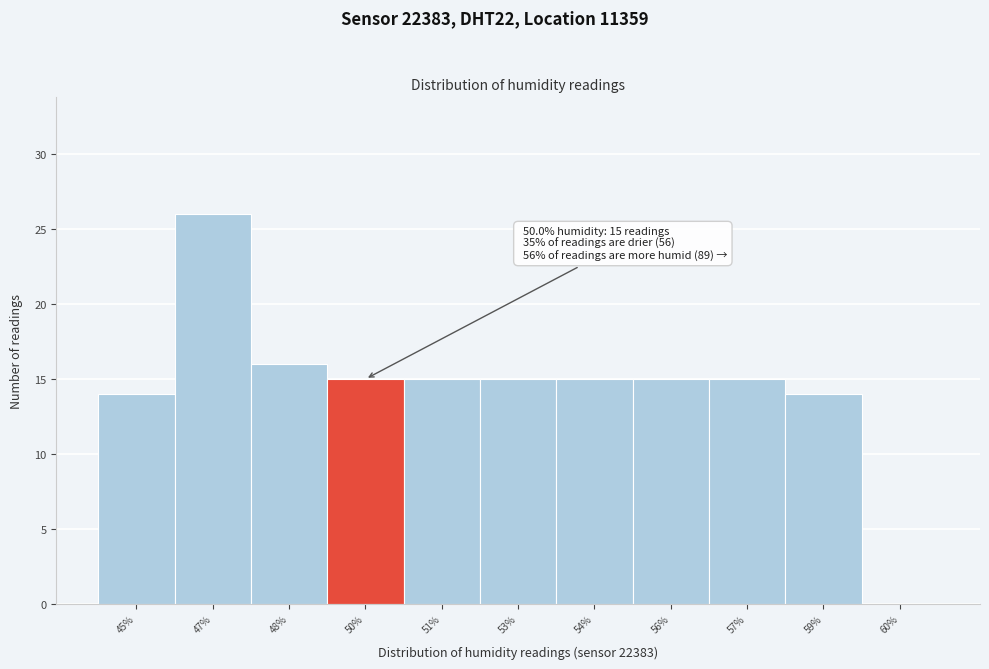

Reading right to left, extract all data points from this chart.

60%=0	59%=14	57%=15	56%=15	54%=15	53%=15	51%=15	50%=15	48%=16	47%=26	45%=14